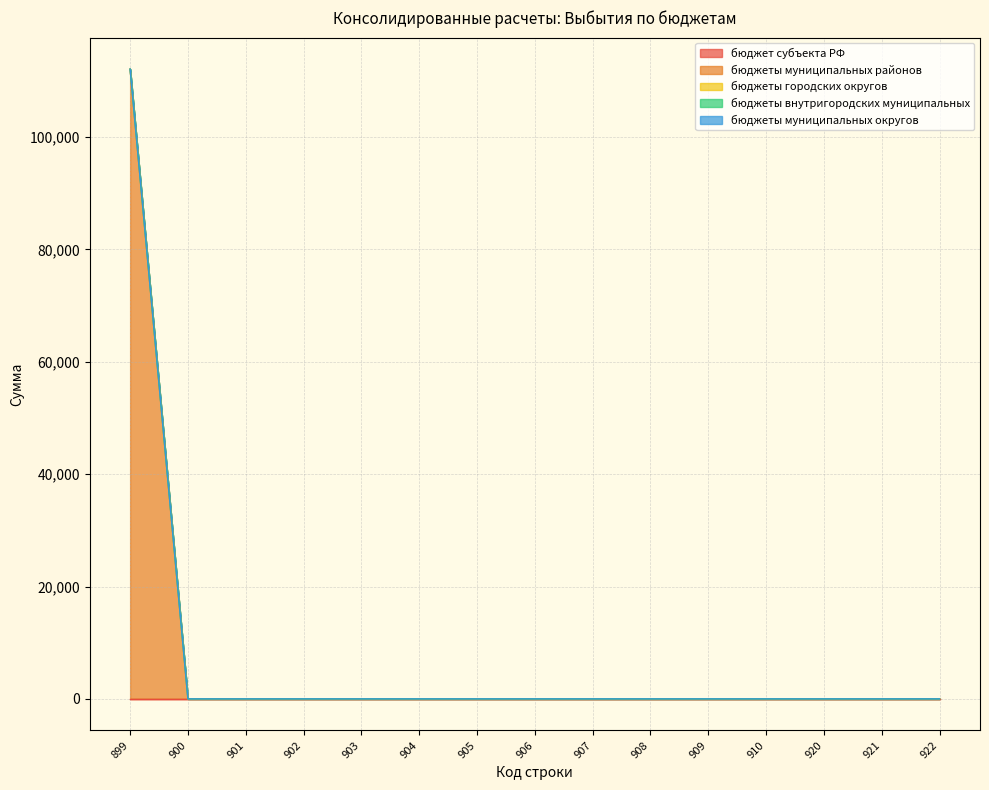

Between 904 and 909, which is larger?

904